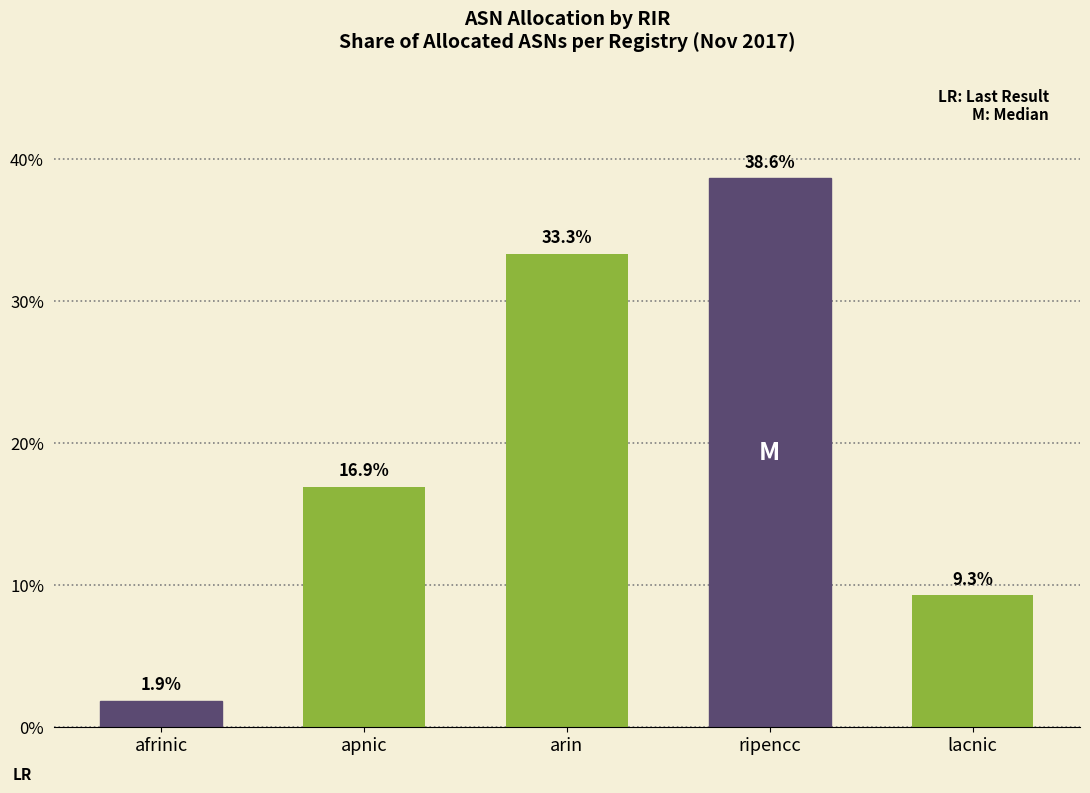

Rank the categories by value from lowest to highest.

afrinic, lacnic, apnic, arin, ripencc